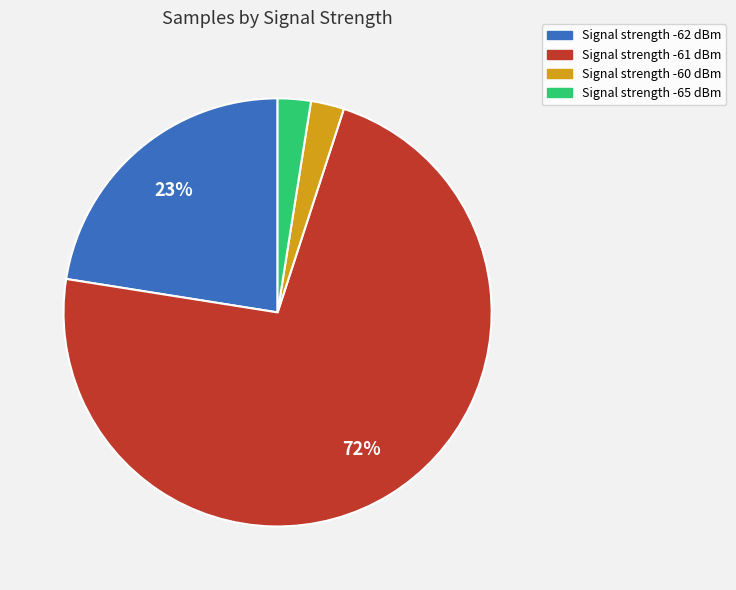

Does any single category account for the majority?

Yes